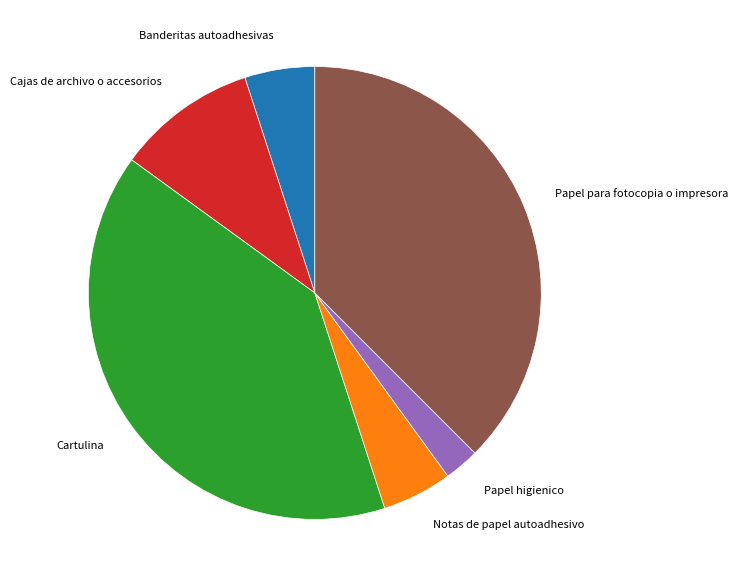

Is there a majority slice in this chart?

No